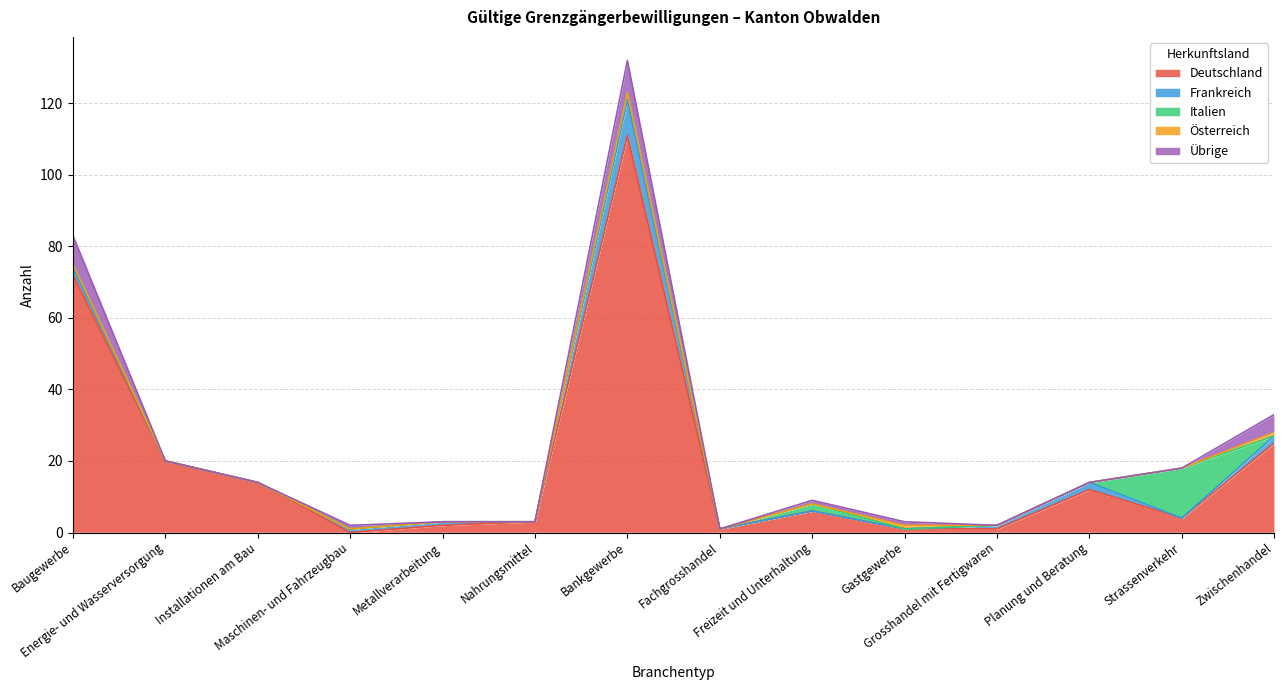

Does the chart have visible grid lines?

Yes